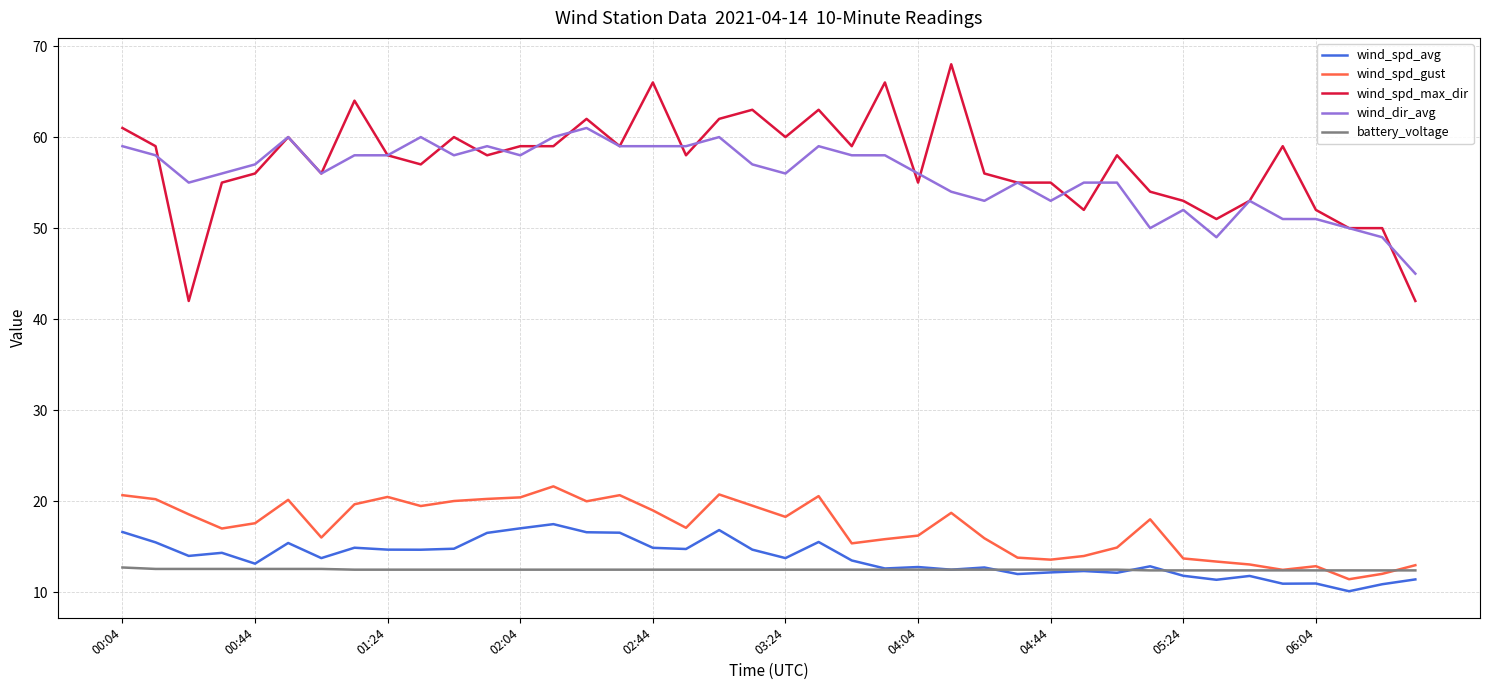

True or false: wind_spd_avg and wind_spd_max_dir cross at least once.

False